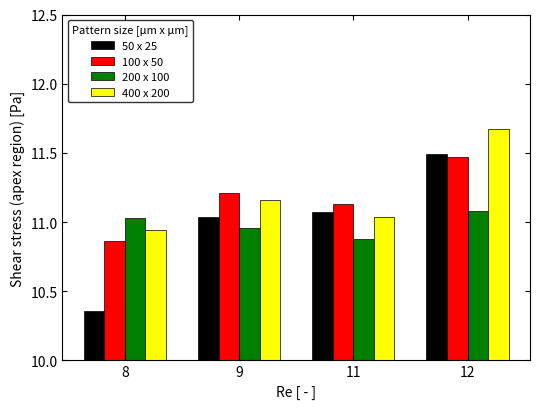

How many values in the 100 x 50 series exceed 11?

3